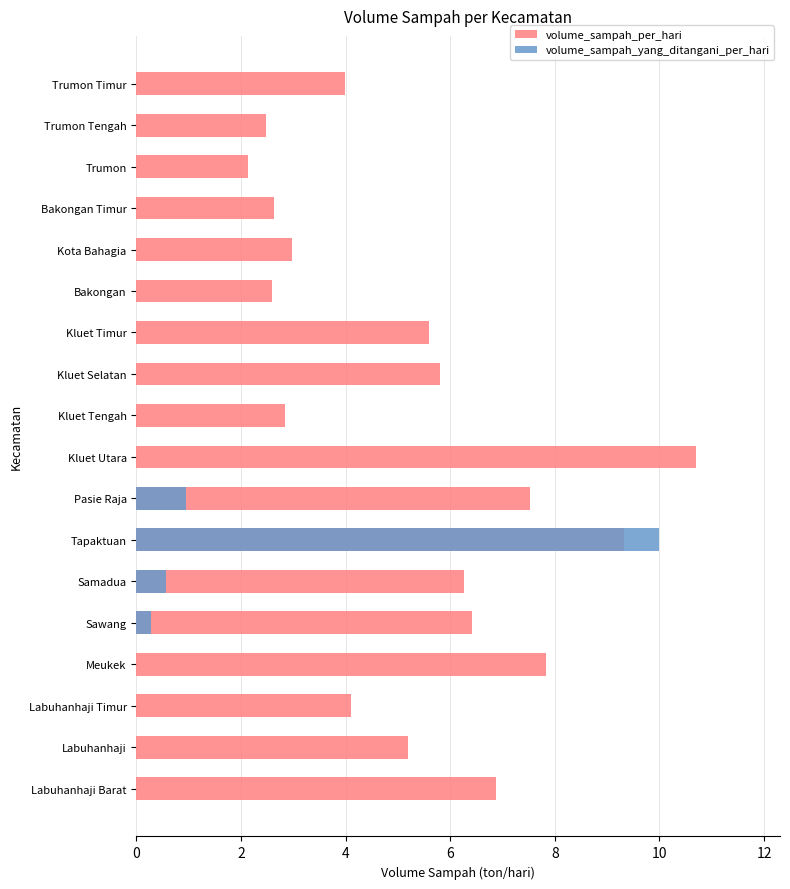

The volume_sampah_per_hari series shows 5.2 at Labuhanhaji. True or false?

True